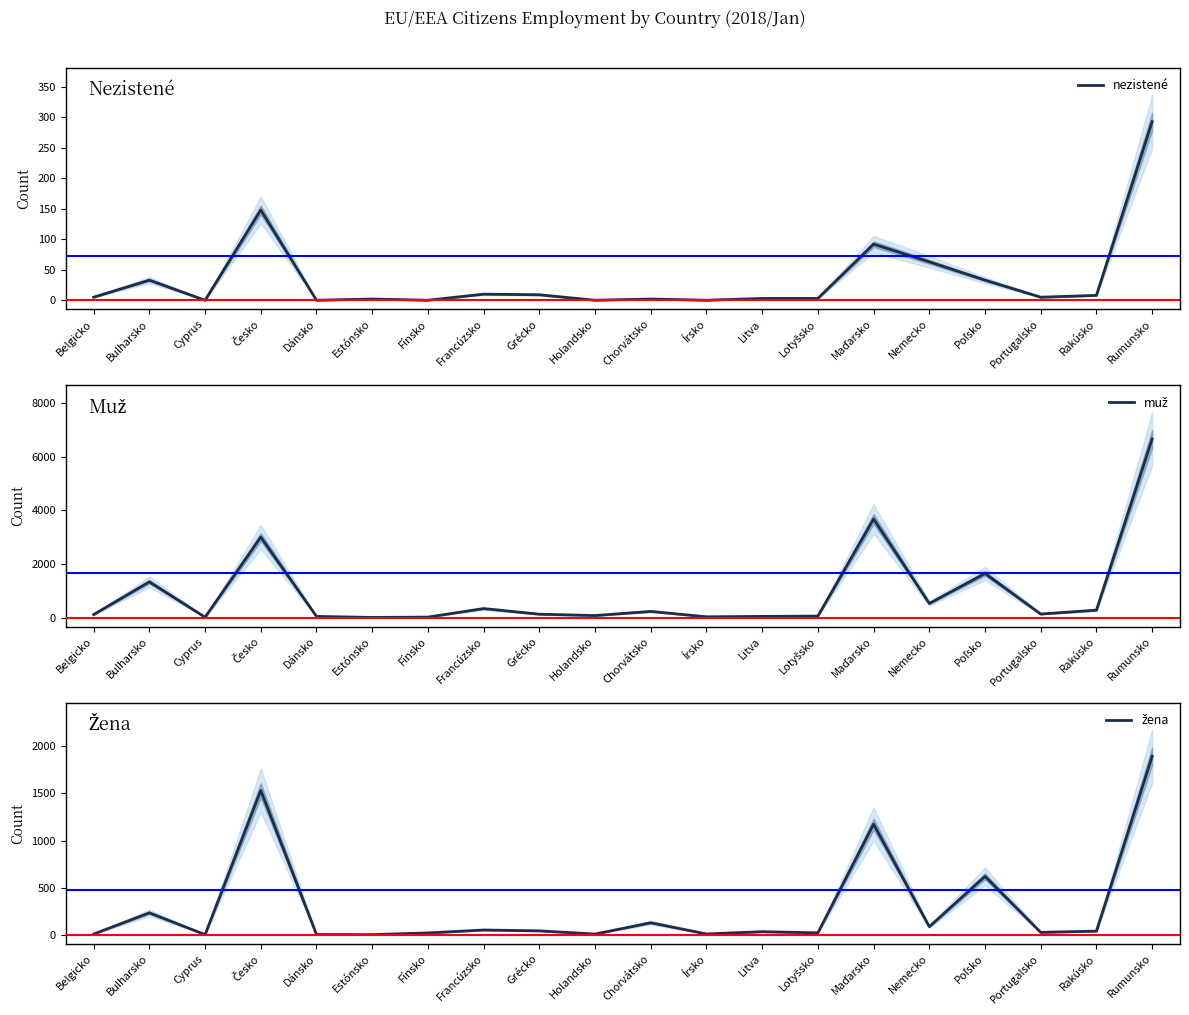

Which series has the widest spread of values?

muž